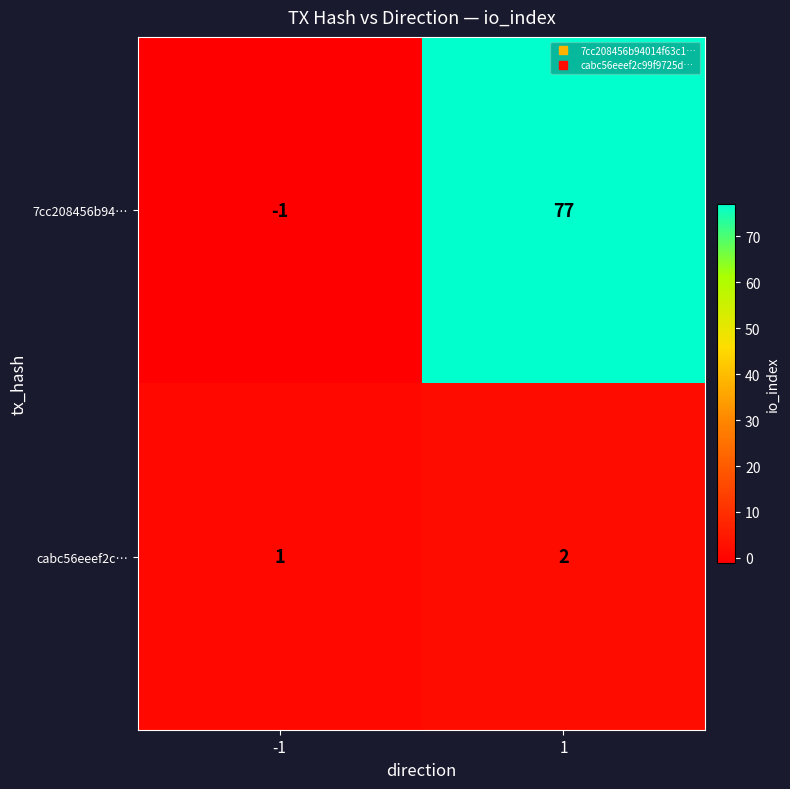

Which label corresponds to the largest value in the chart?

1